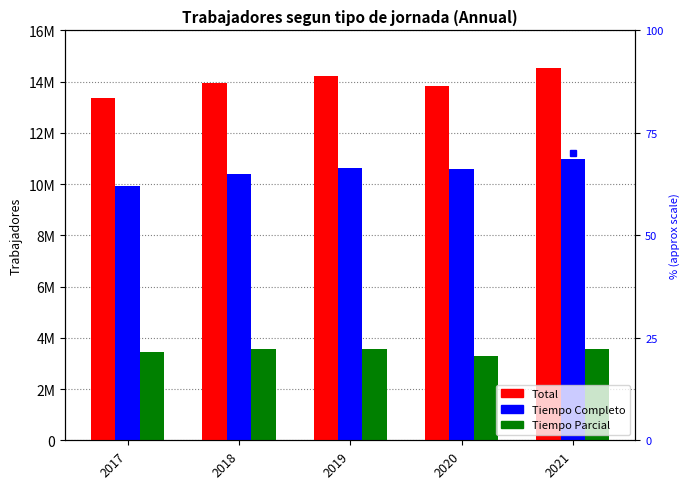

At which category is the sum across all series the highest?

2021